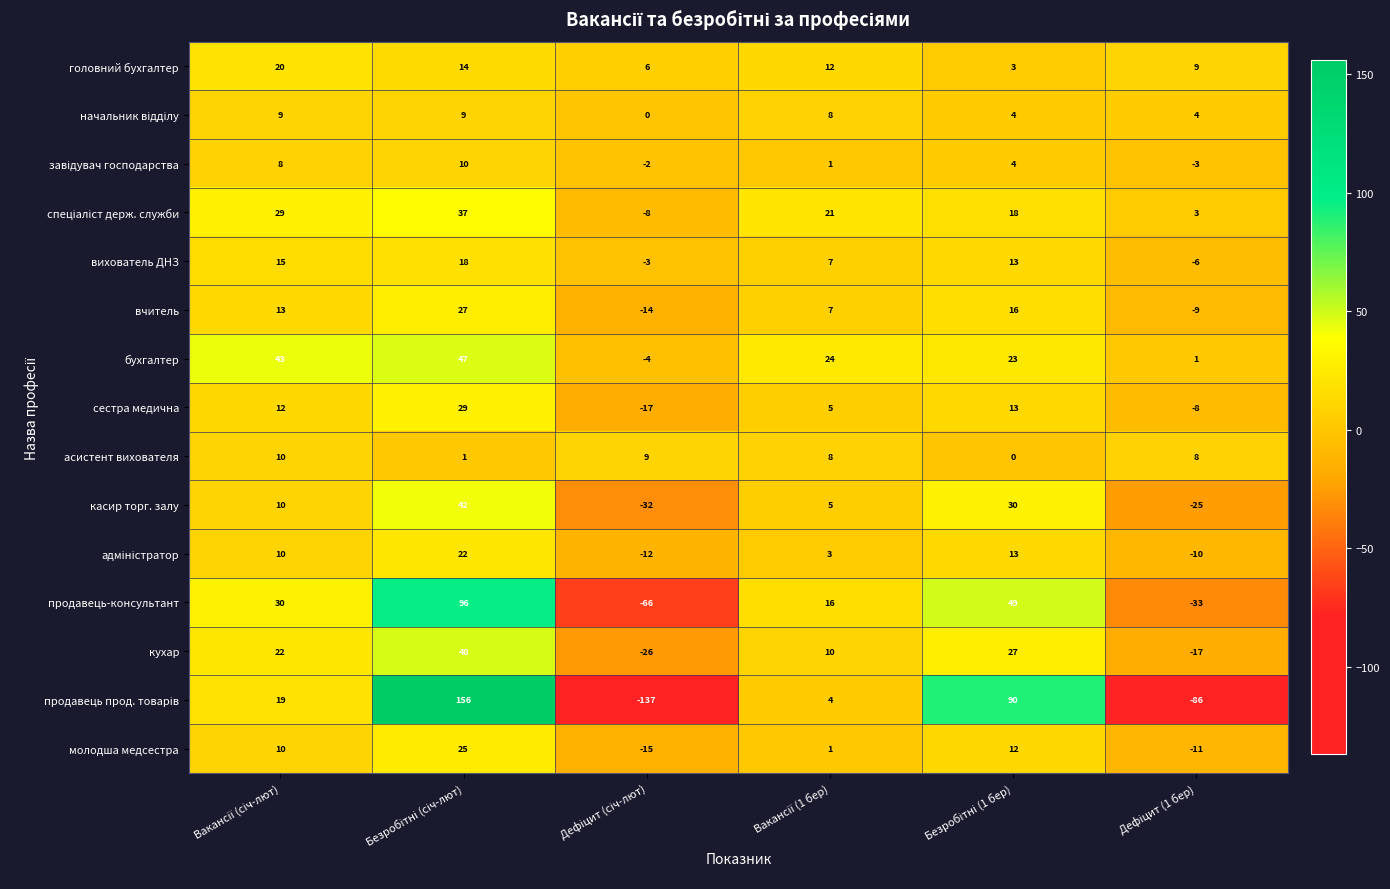

What is the difference between the second highest and minimum values in the бухгалтер series?

47